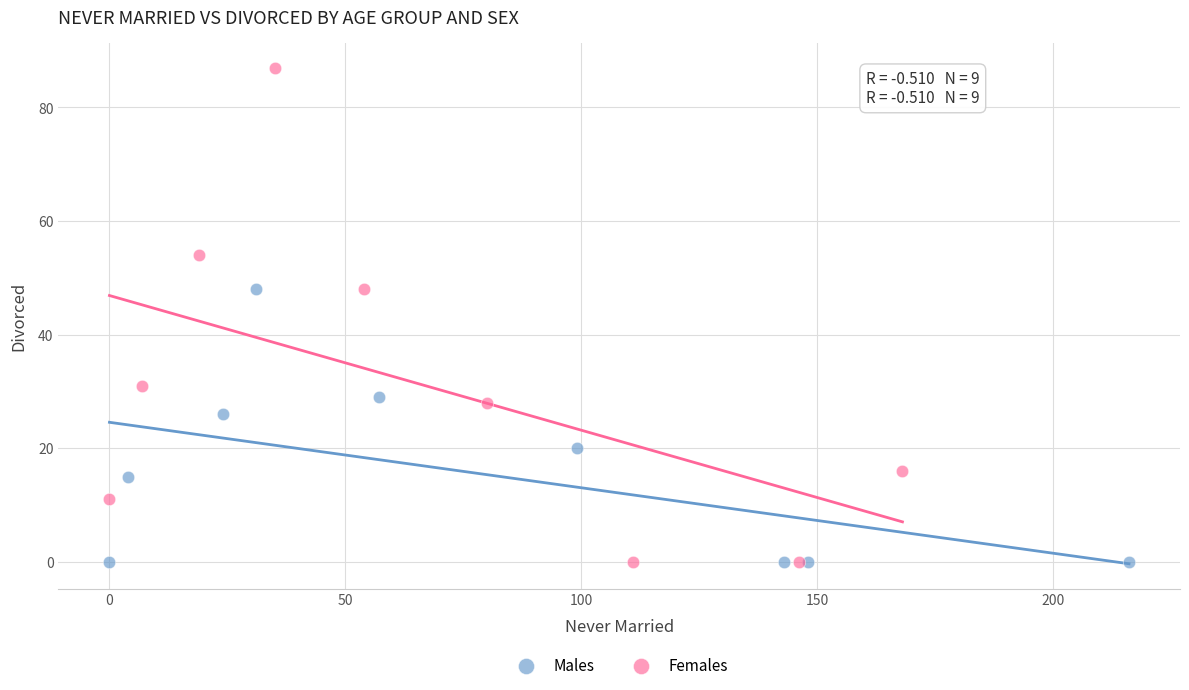

Which series has the widest spread of Y values?

Females